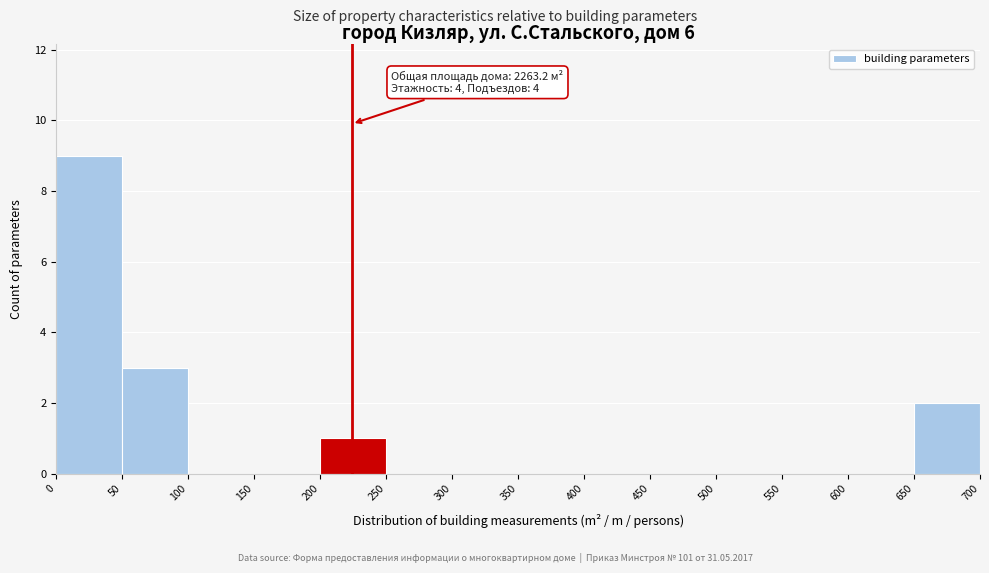

Which range on the x-axis has the tallest bar?

0 to 50